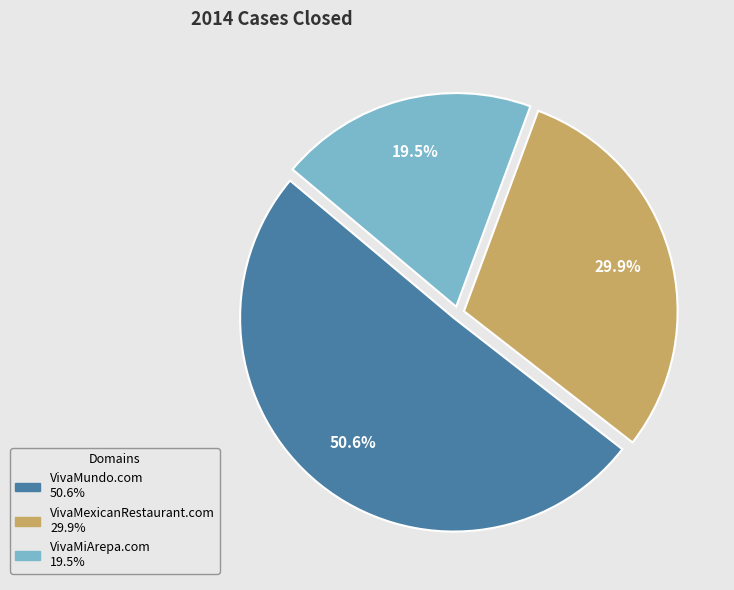

Which category has the smallest portion of the pie?

VivaMiArepa.com